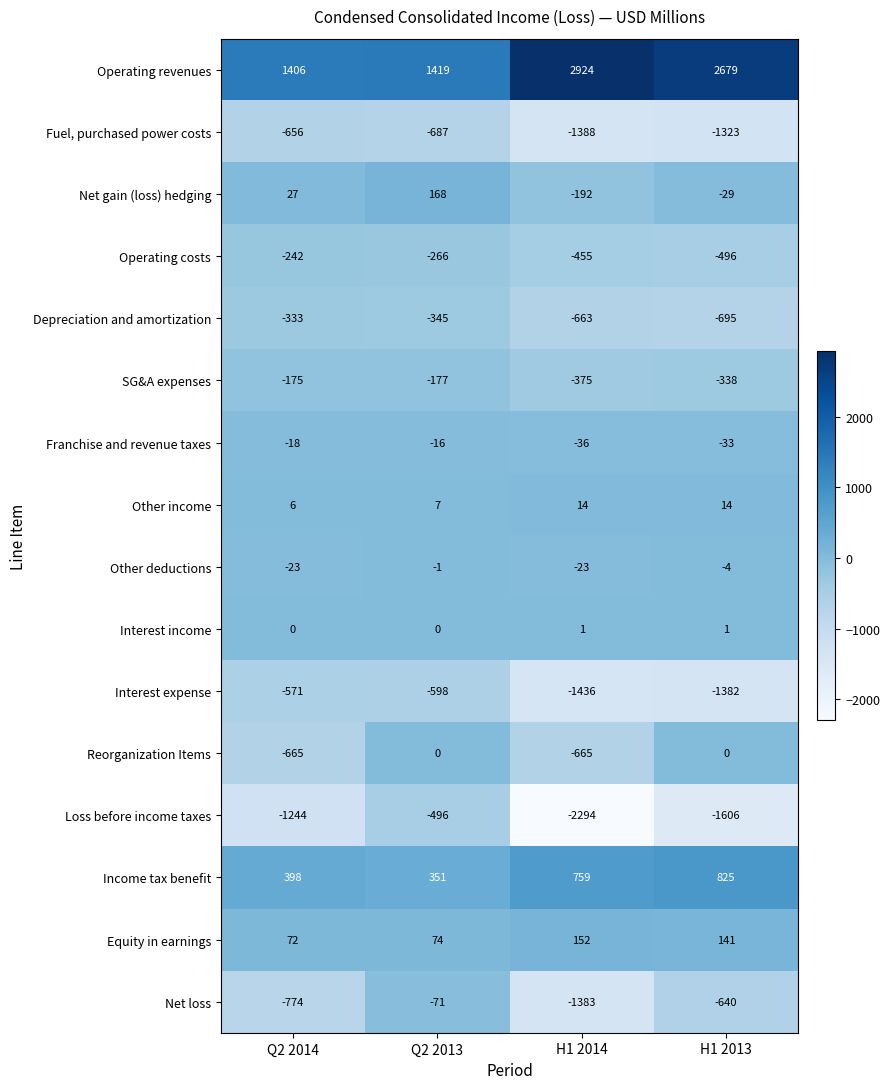

How many data points in Depreciation and amortization are less than -345?

2